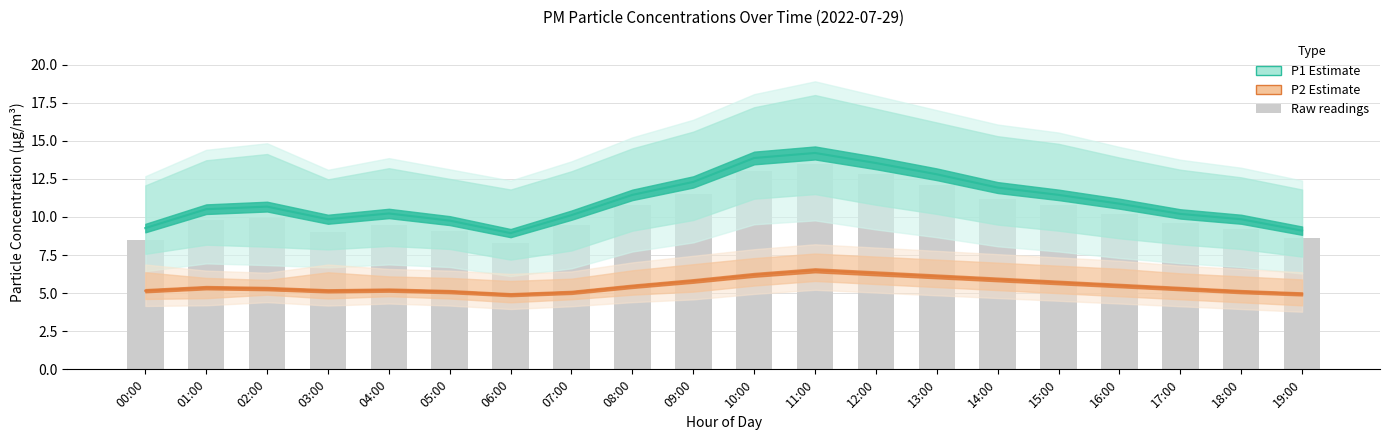

List the labels in order of value, largest first.

11:00, 10:00, 12:00, 13:00, 09:00, 14:00, 08:00, 15:00, 16:00, 02:00, 01:00, 17:00, 04:00, 07:00, 18:00, 05:00, 03:00, 19:00, 00:00, 06:00